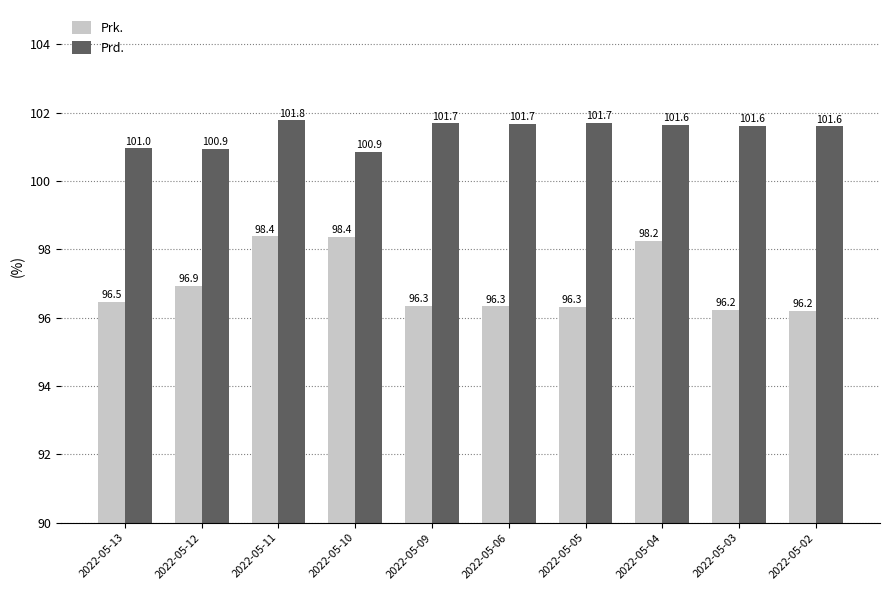

Rank the series by their average value, from highest to lowest.

Prd., Prk.